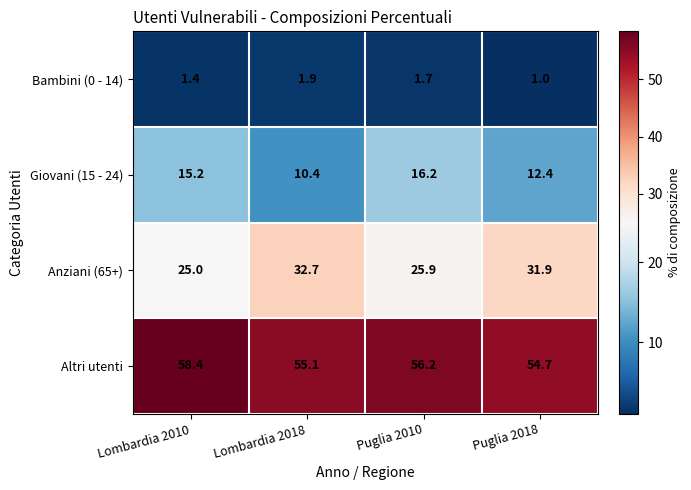

At which category is the sum across all series the highest?

Lombardia 2018